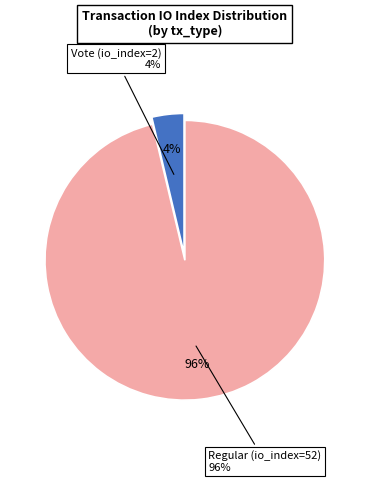

Is Regular (io_index=52) the majority of the pie?

Yes